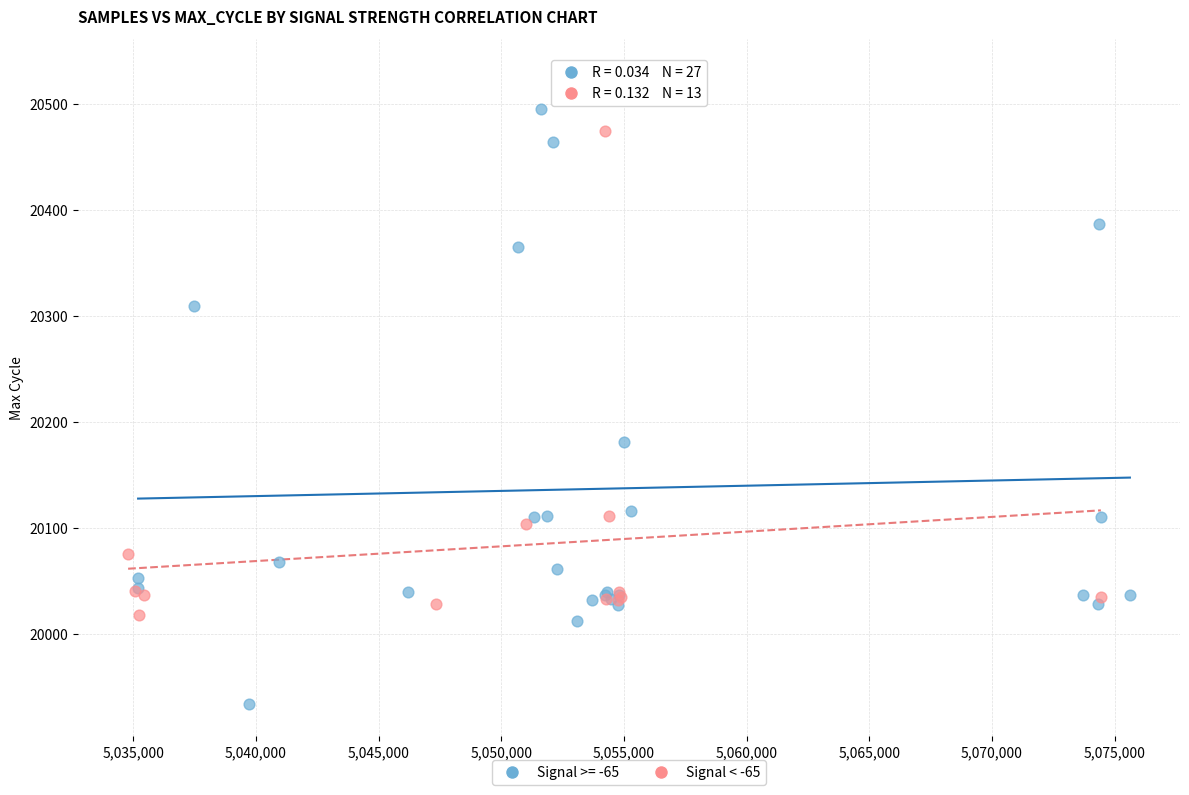

Which series contains the lowest Y value?

Signal >= -65